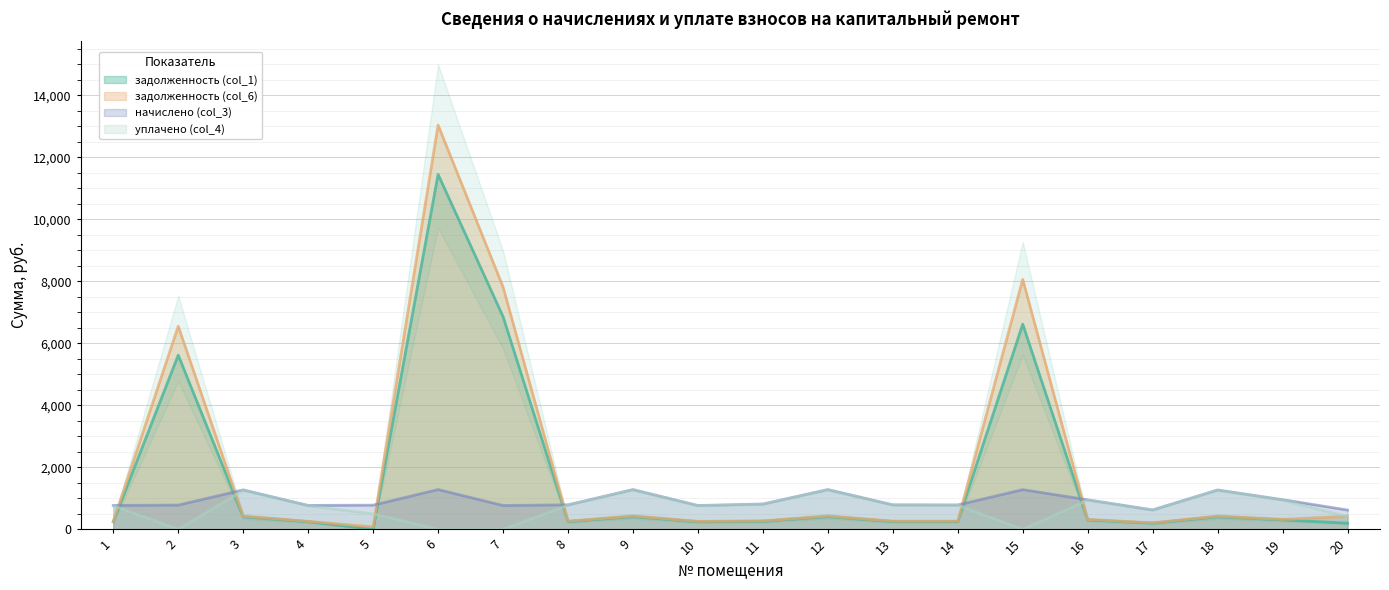

What is the lowest value of the задолженность (col_6) series?

80.1